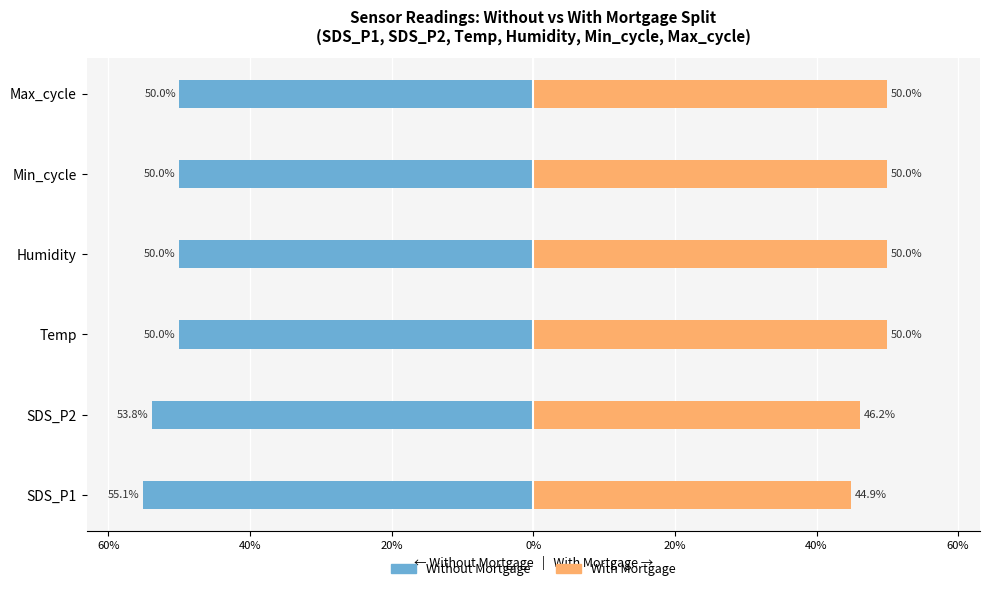

How many bars are there in total?

12